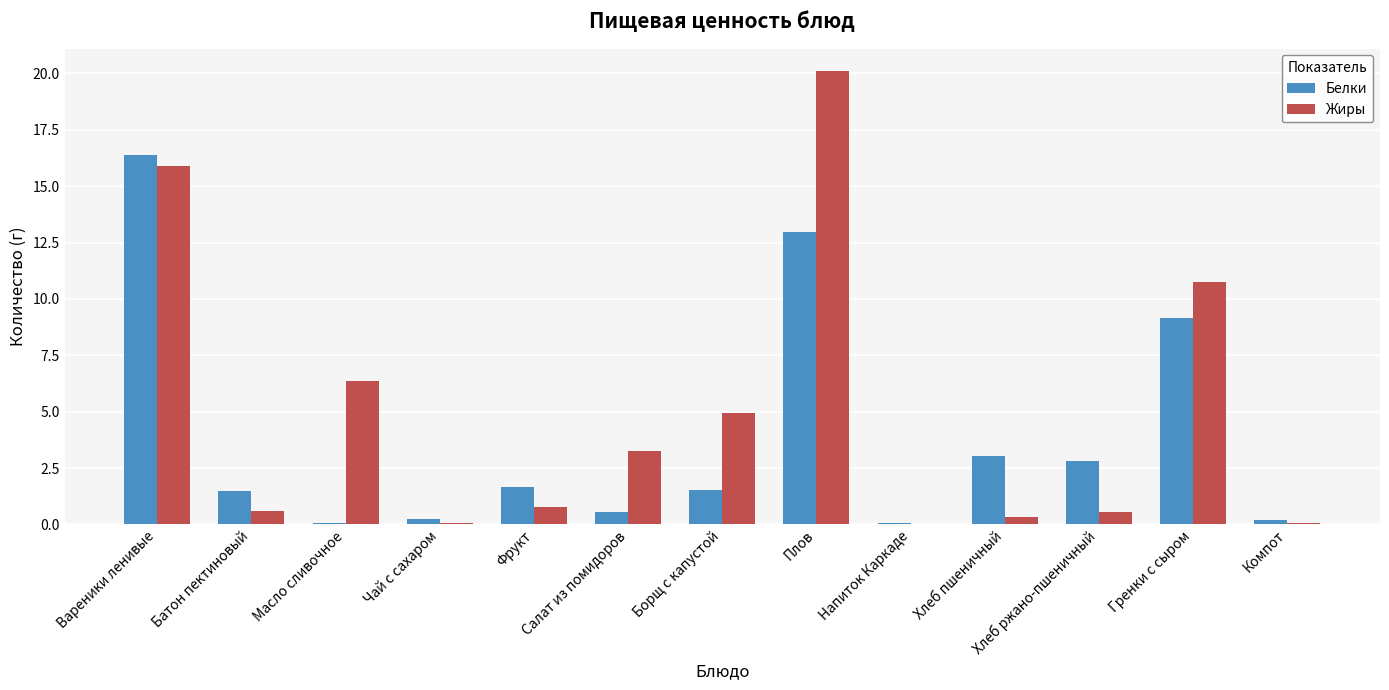

Between Вареники ленивые and Салат из помидоров, which series saw the biggest shift?

Белки